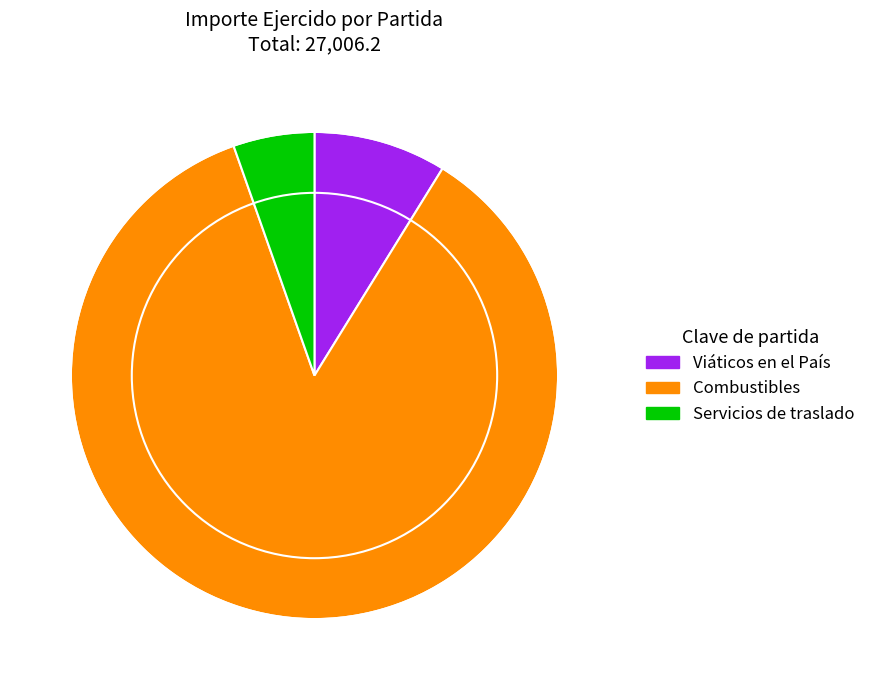

Rank the categories by value from highest to lowest.

Combustibles, Viáticos en el País, Servicios de traslado